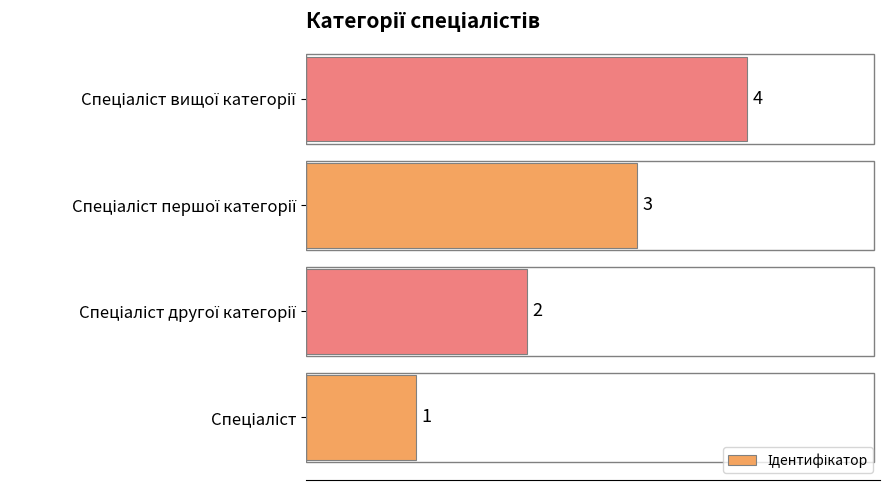

Are the bars horizontal?

Yes